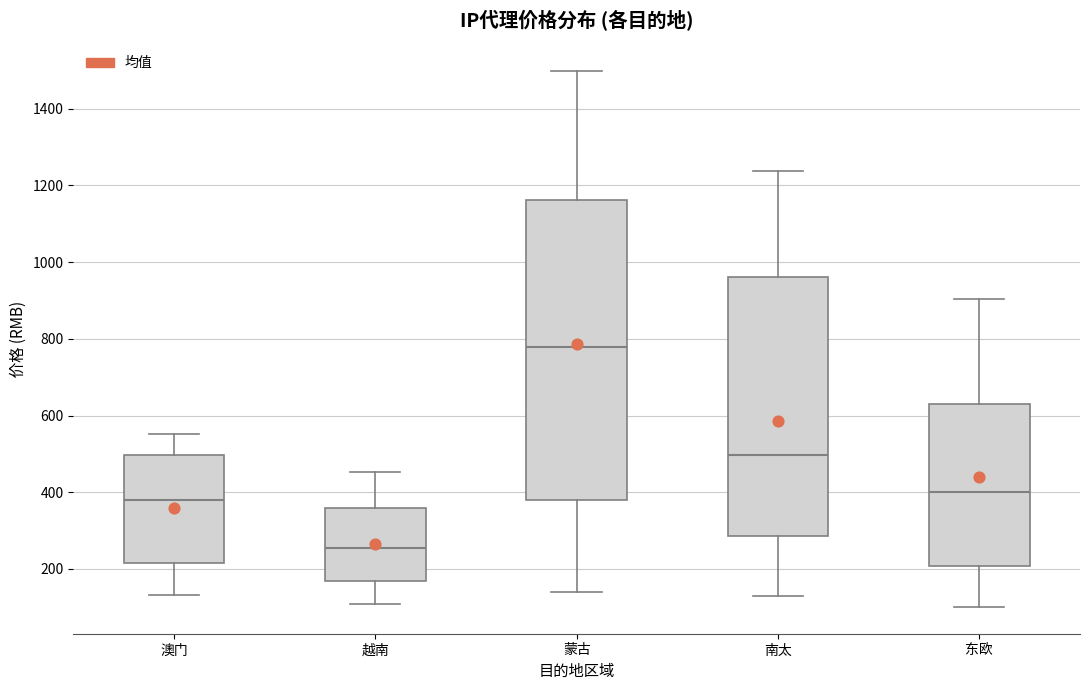

Where does the lower whisker of the box for 越南 end on the y-axis? The values are not printed on the chart, so give them approximately, as read against the axis.

100